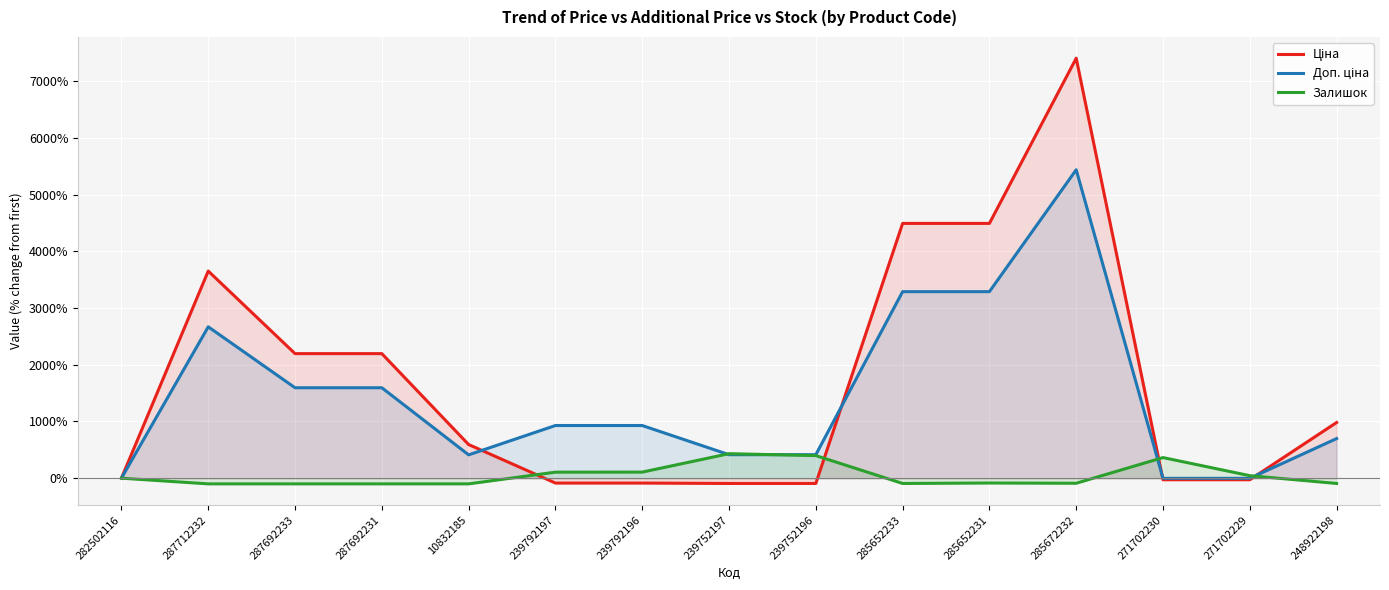

Between which two adjacent categories do Залишок and Доп. ціна first intersect?

239792196 and 239752197